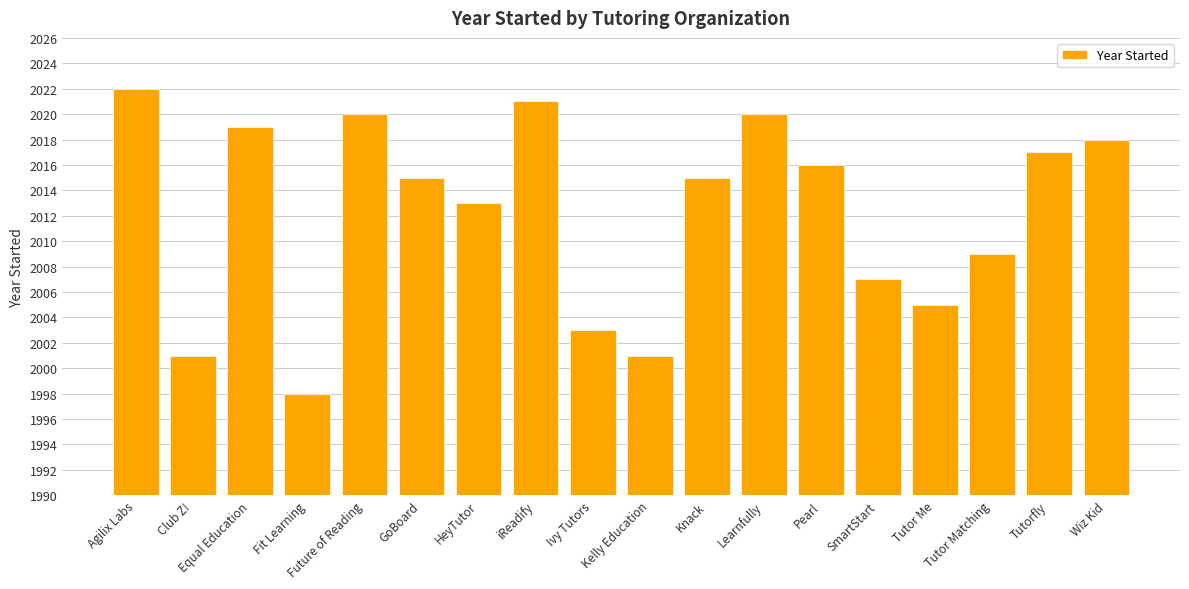

What is the minimum value shown in the chart?

1998